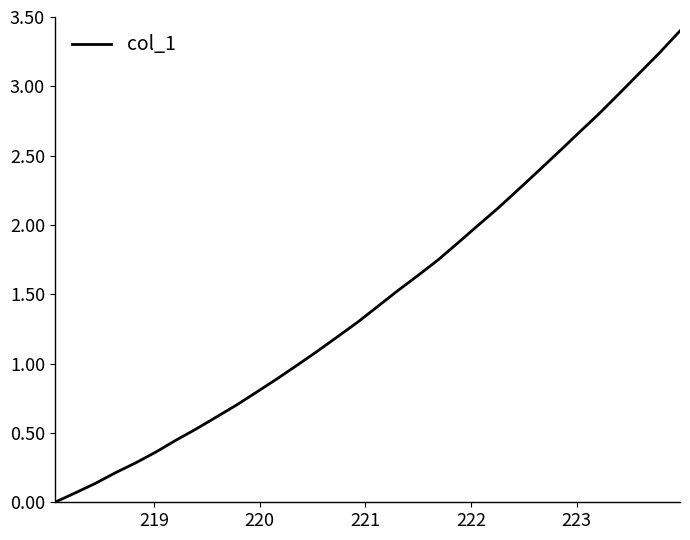

What is the difference between the maximum and minimum values?

3.4